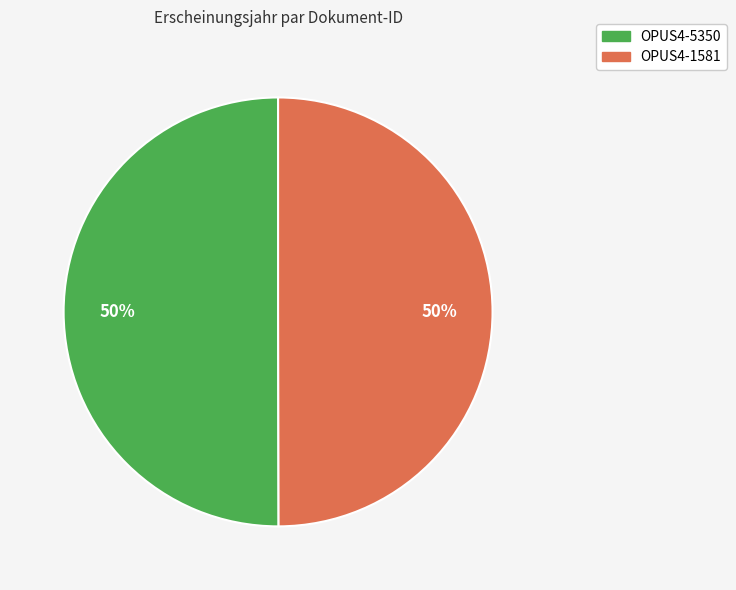

Count the number of slices in the pie.

2